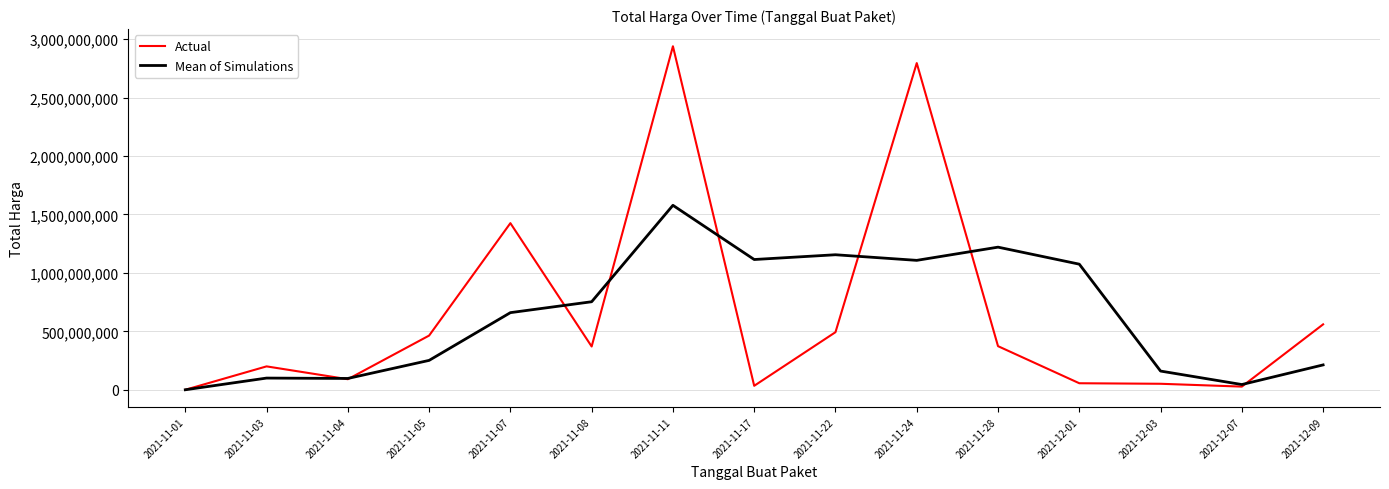

Which series ends up on top after the final intersection of Mean of Simulations and Actual?

Actual